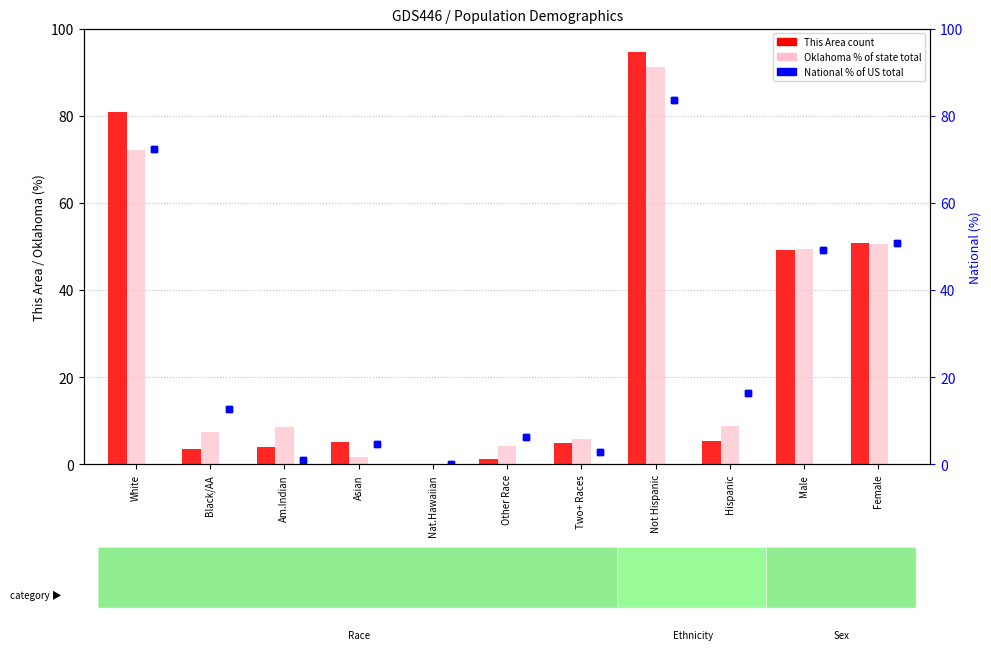

Rank the categories by National value from lowest to highest.

Nat.Hawaiian, Am.Indian, Two+ Races, Asian, Other Race, Black/AA, Hispanic, Male, Female, White, Not Hispanic